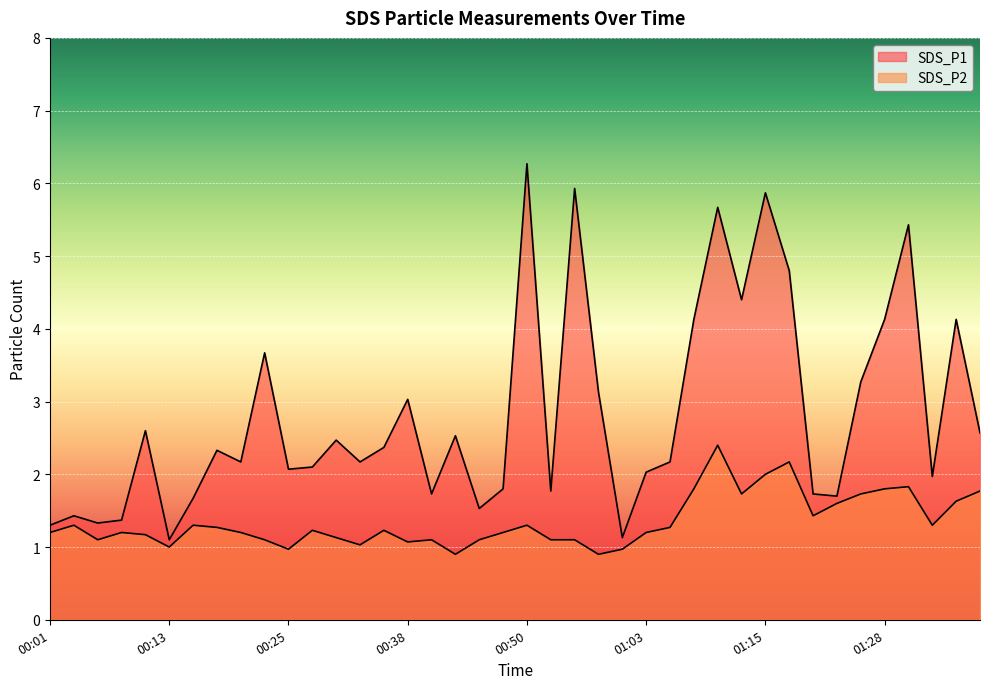

True or false: SDS_P1 and SDS_P2 cross at least once.

False